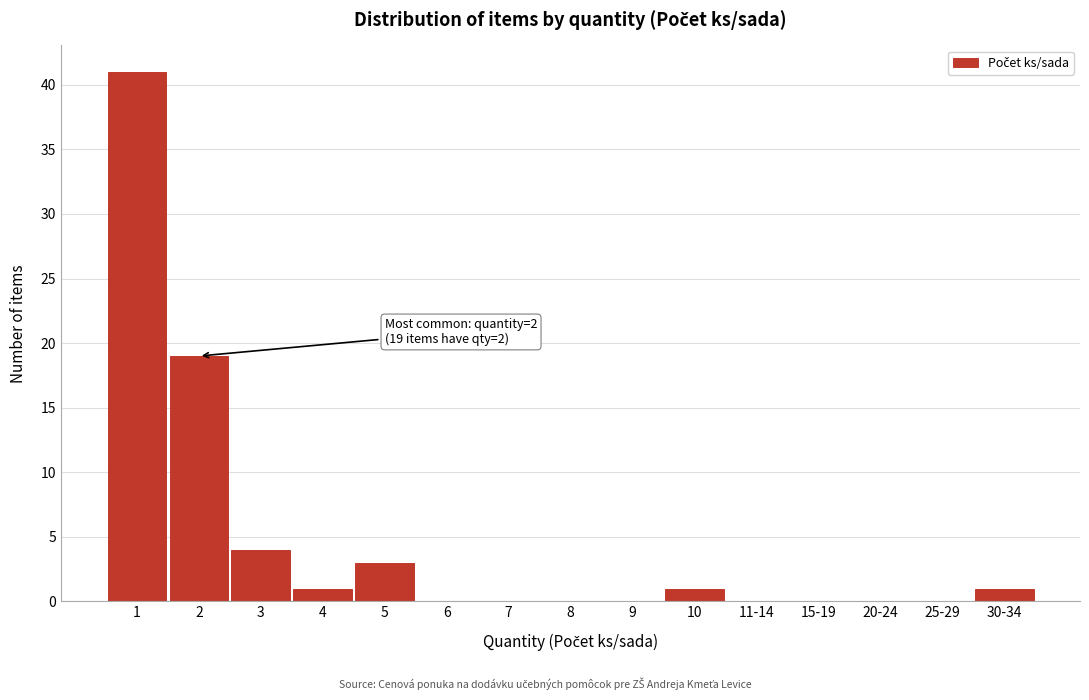

Reading right to left, what are all the values shown in this chart?

30-34=1	25-29=0	20-24=0	15-19=0	11-14=0	10=1	9=0	8=0	7=0	6=0	5=3	4=1	3=4	2=19	1=41